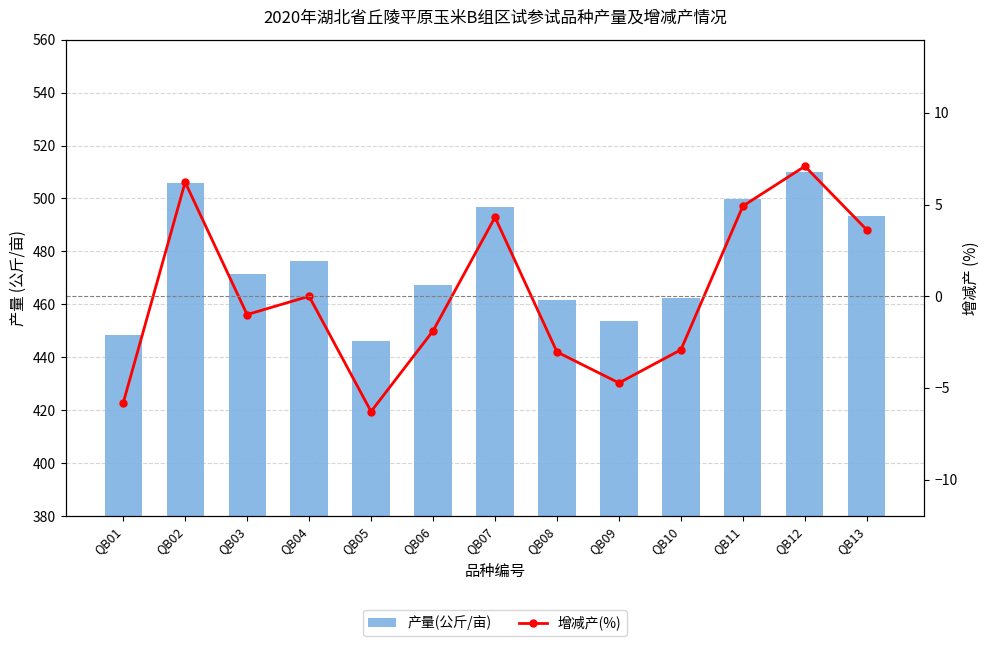

What is the difference between the 产量(公斤/亩) values at QB12 and QB13?

16.5